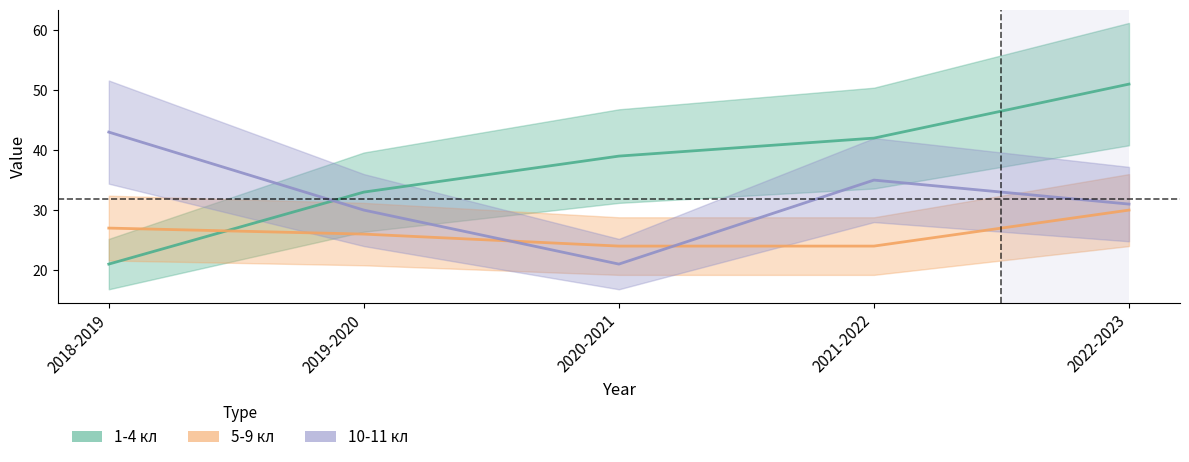

List the labels in order of 5-9 кл value, smallest first.

2020-2021, 2021-2022, 2019-2020, 2018-2019, 2022-2023